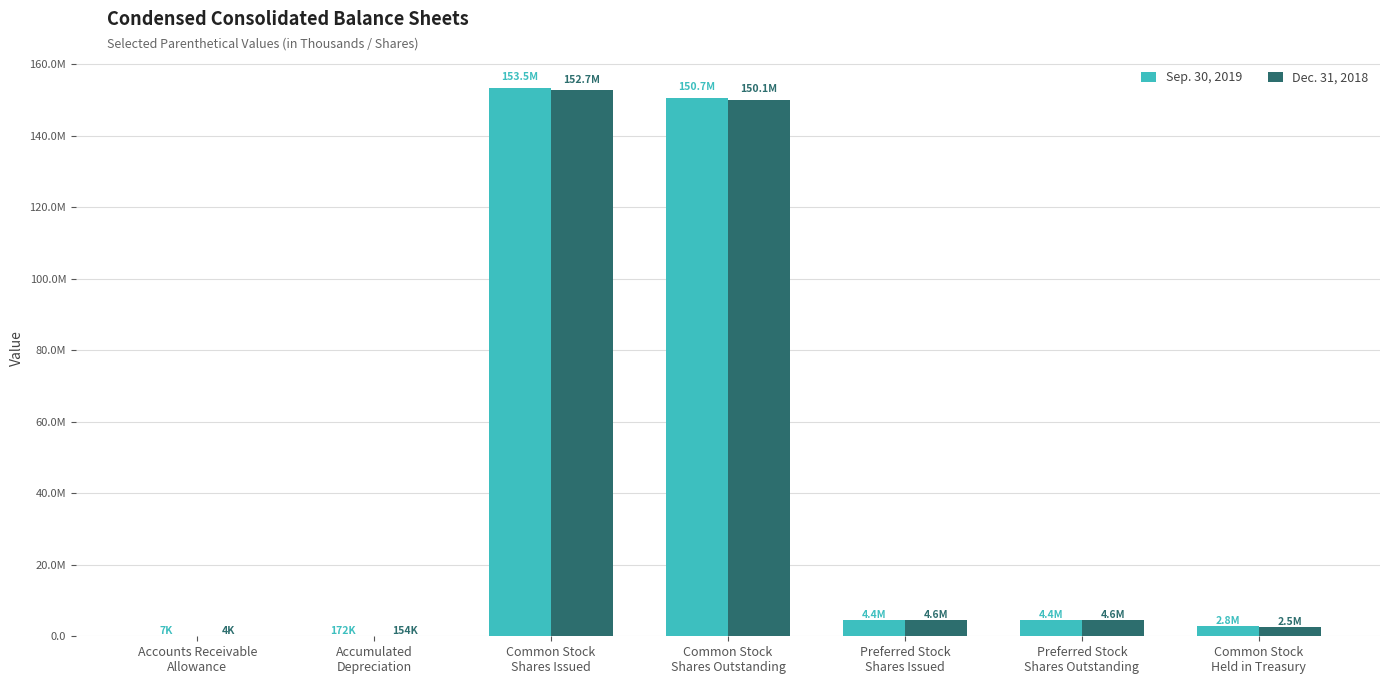

What are all the series names shown in the legend?

Sep. 30, 2019, Dec. 31, 2018